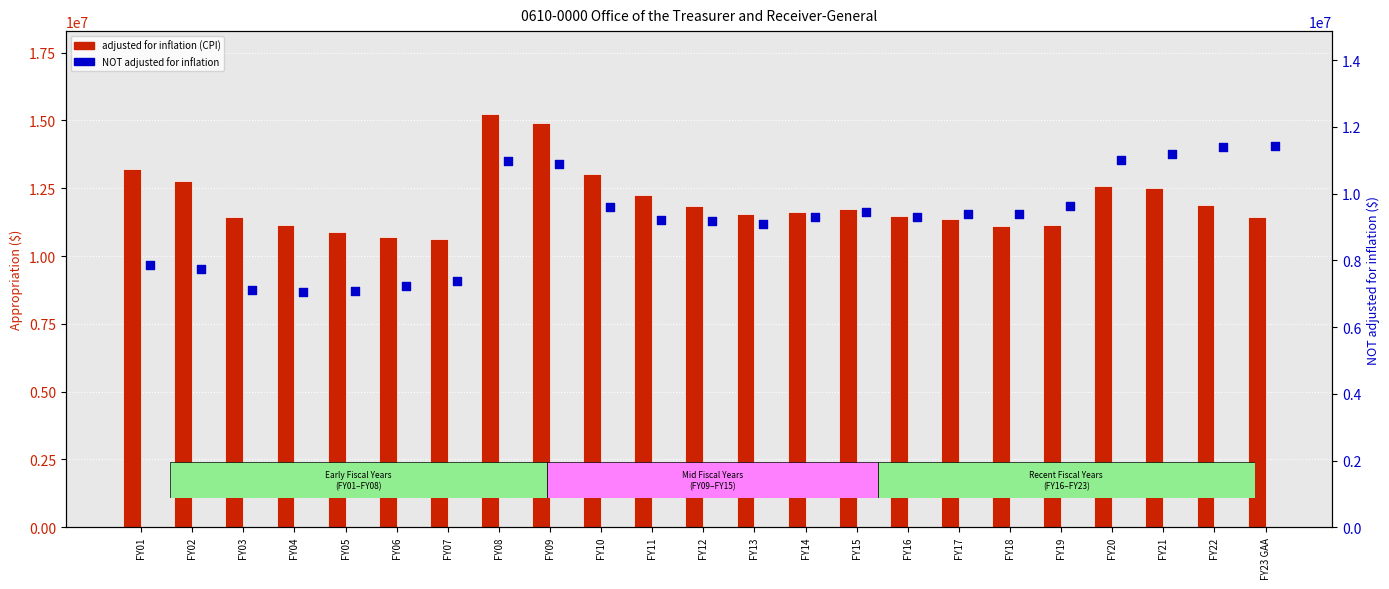

Which series has the largest total across all categories?

adjusted for inflation (CPI)